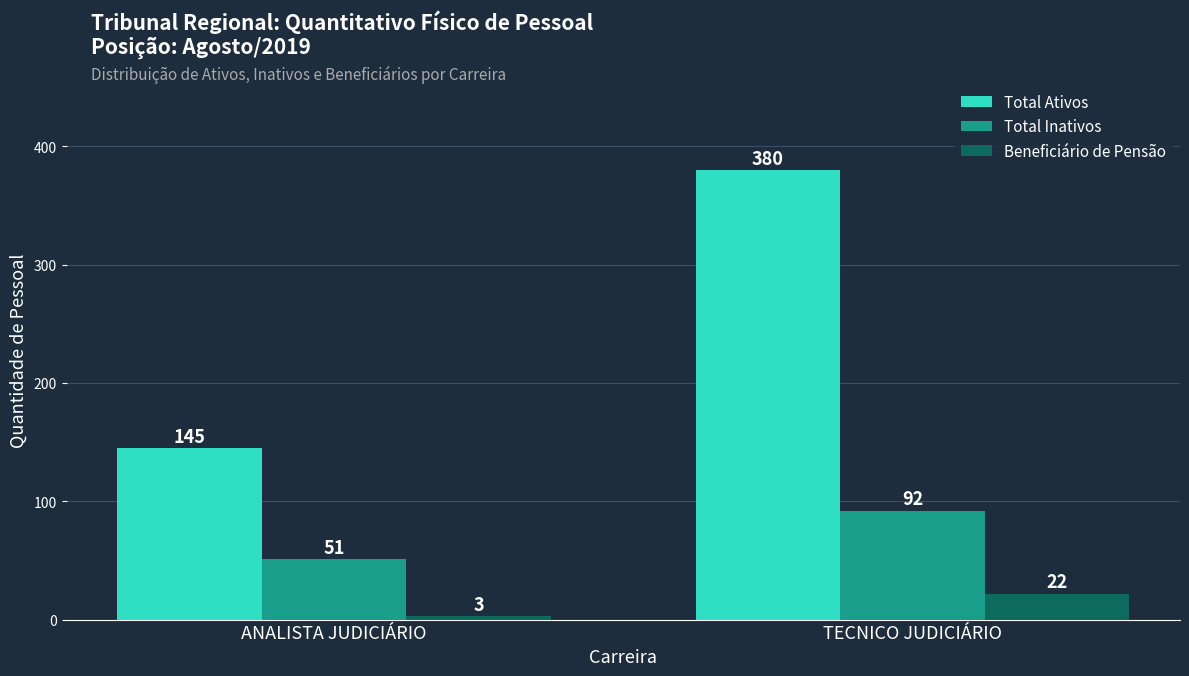

What is the difference between the highest and lowest values at ANALISTA JUDICIÁRIO?

142